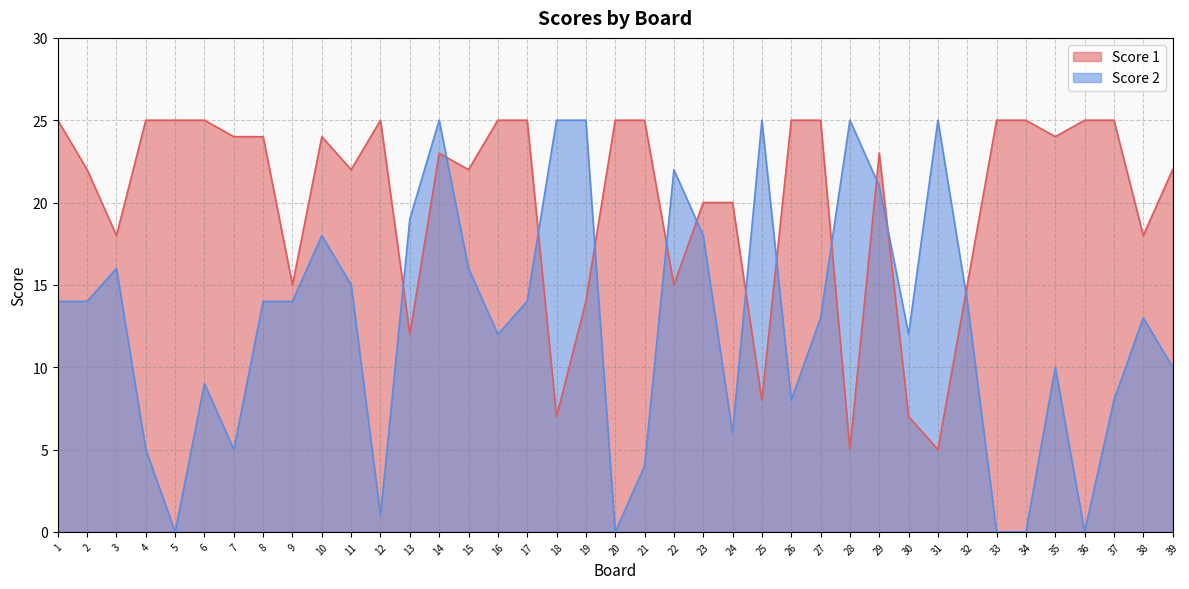

At 26, list the series in order from smallest to largest.

Score 2, Score 1